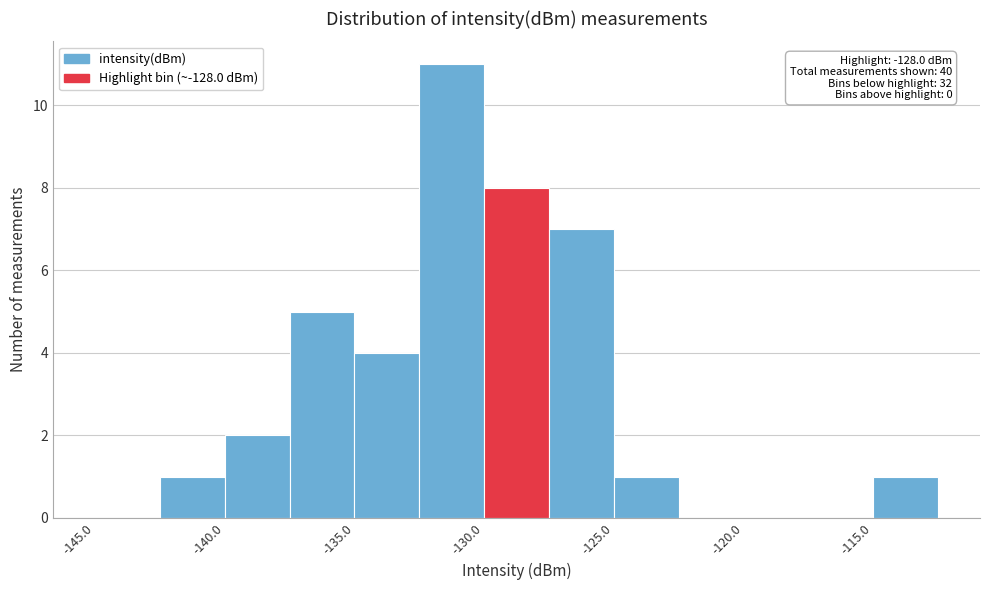

Which range on the x-axis has the tallest bar?

-132.5 to -130.0